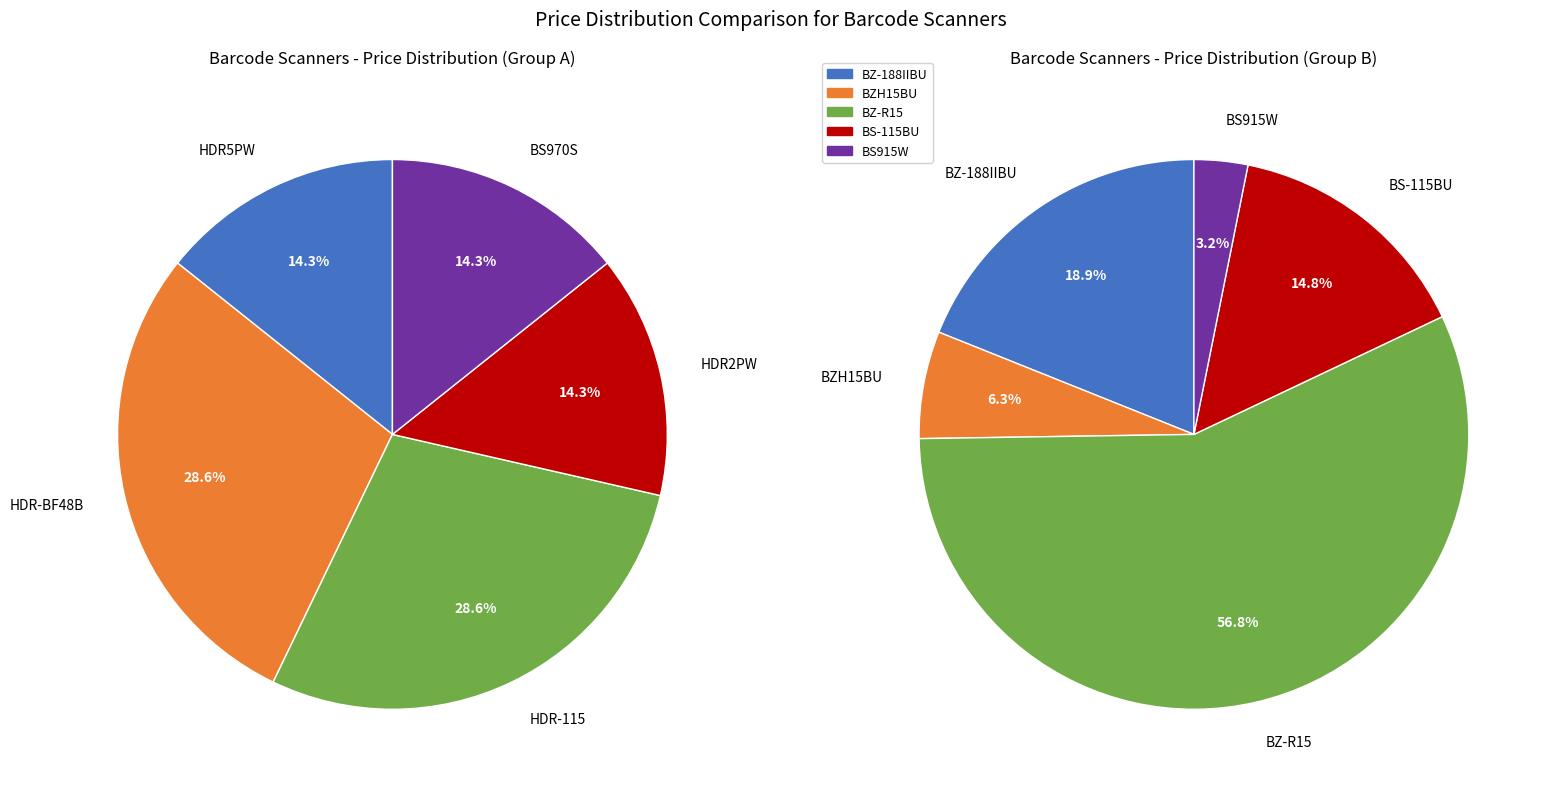

How many segments does this pie chart have?

10